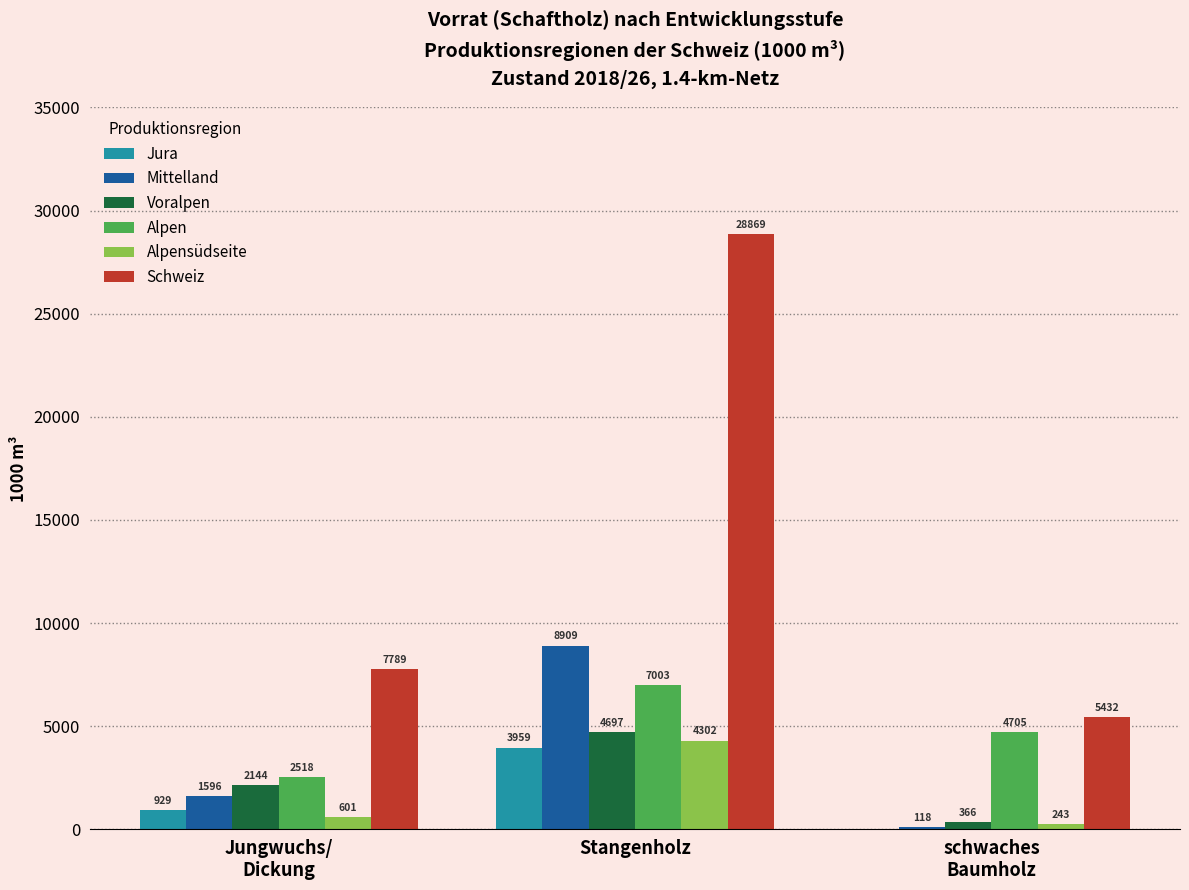

At which label is Jura closest to 1979?

Jungwuchs/
Dickung